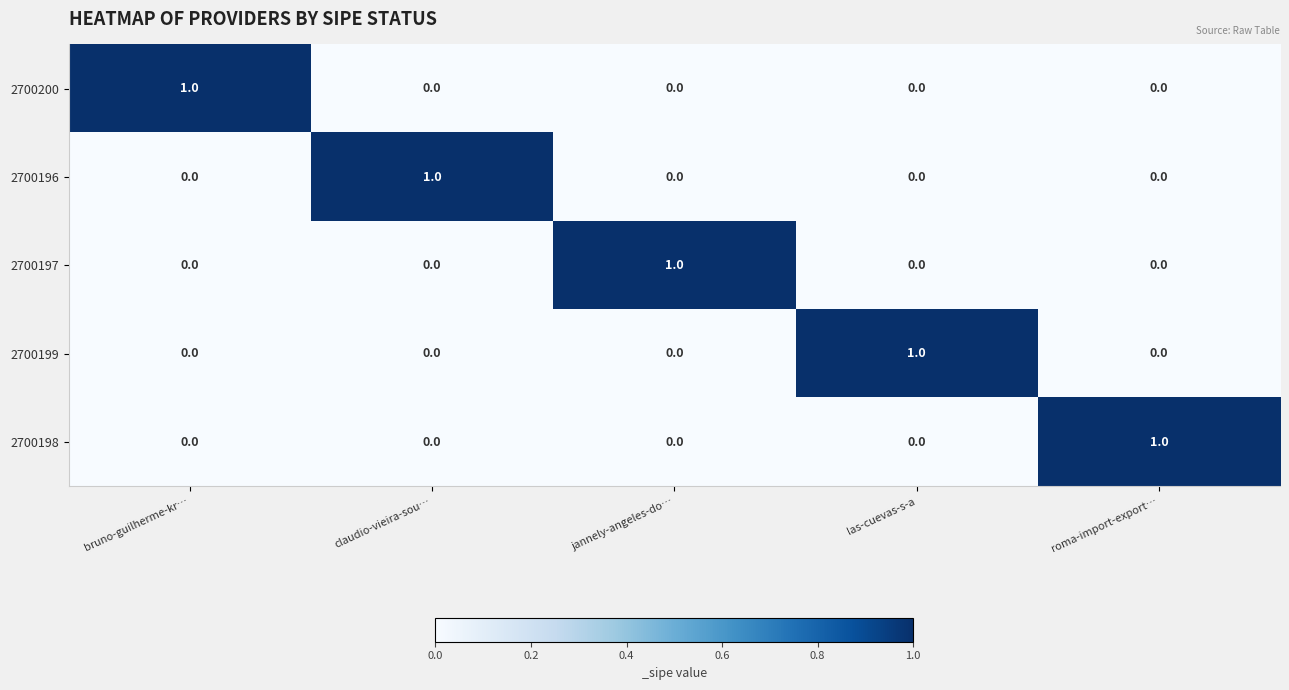

True or false: 2700196 has a value of -1 at roma-import-export….

False